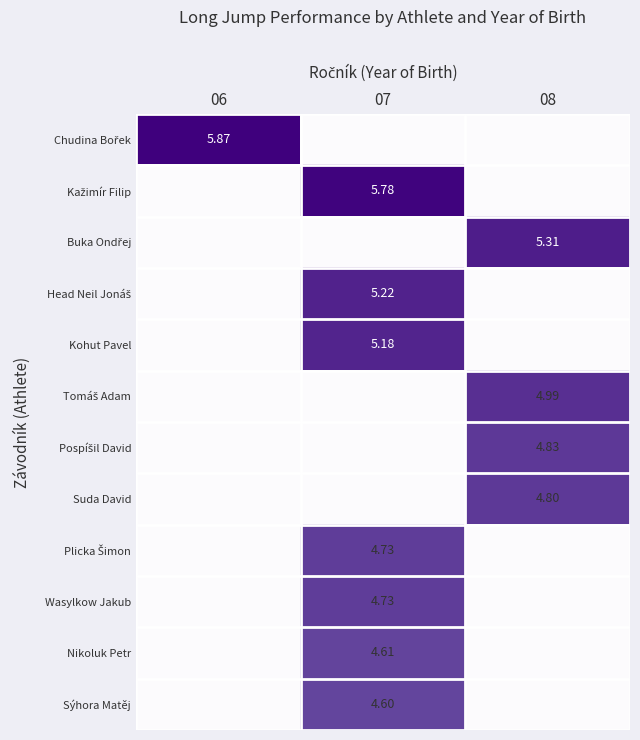

Between 07 and 06, which is larger?

06